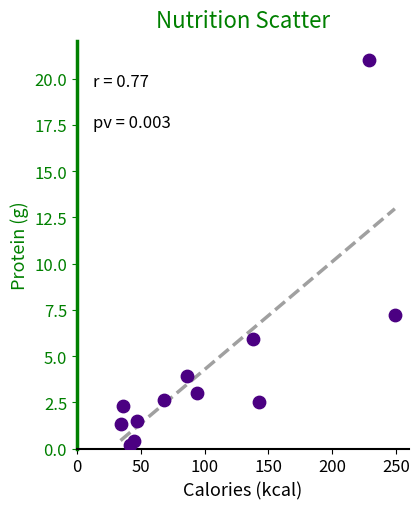

What Y value in the scatter plot is closest to 10?

7.2